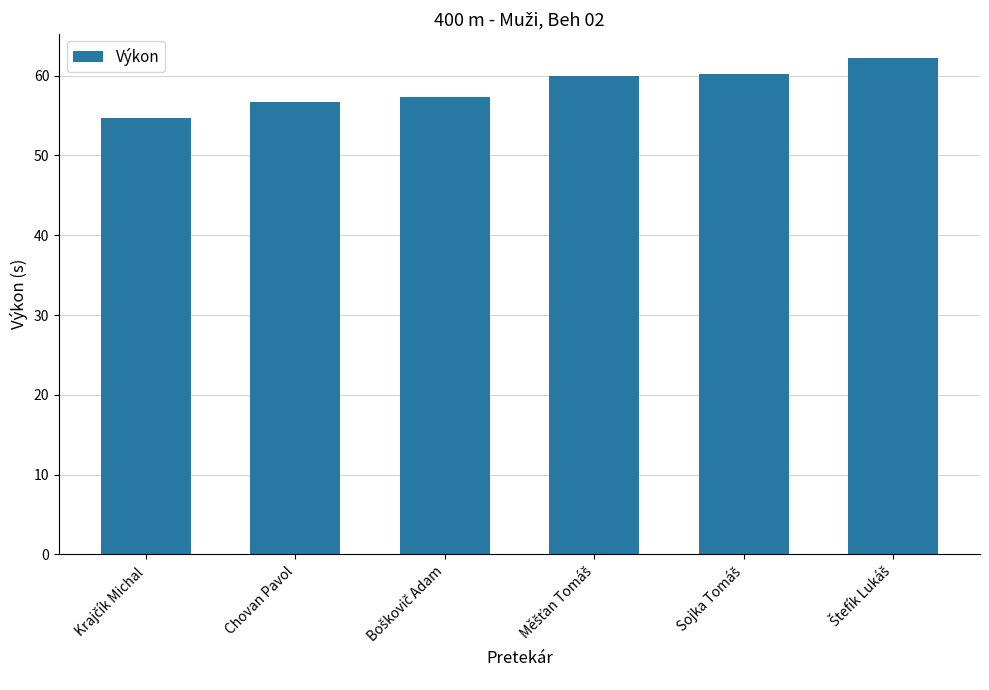

What is the smallest value displayed?

54.7